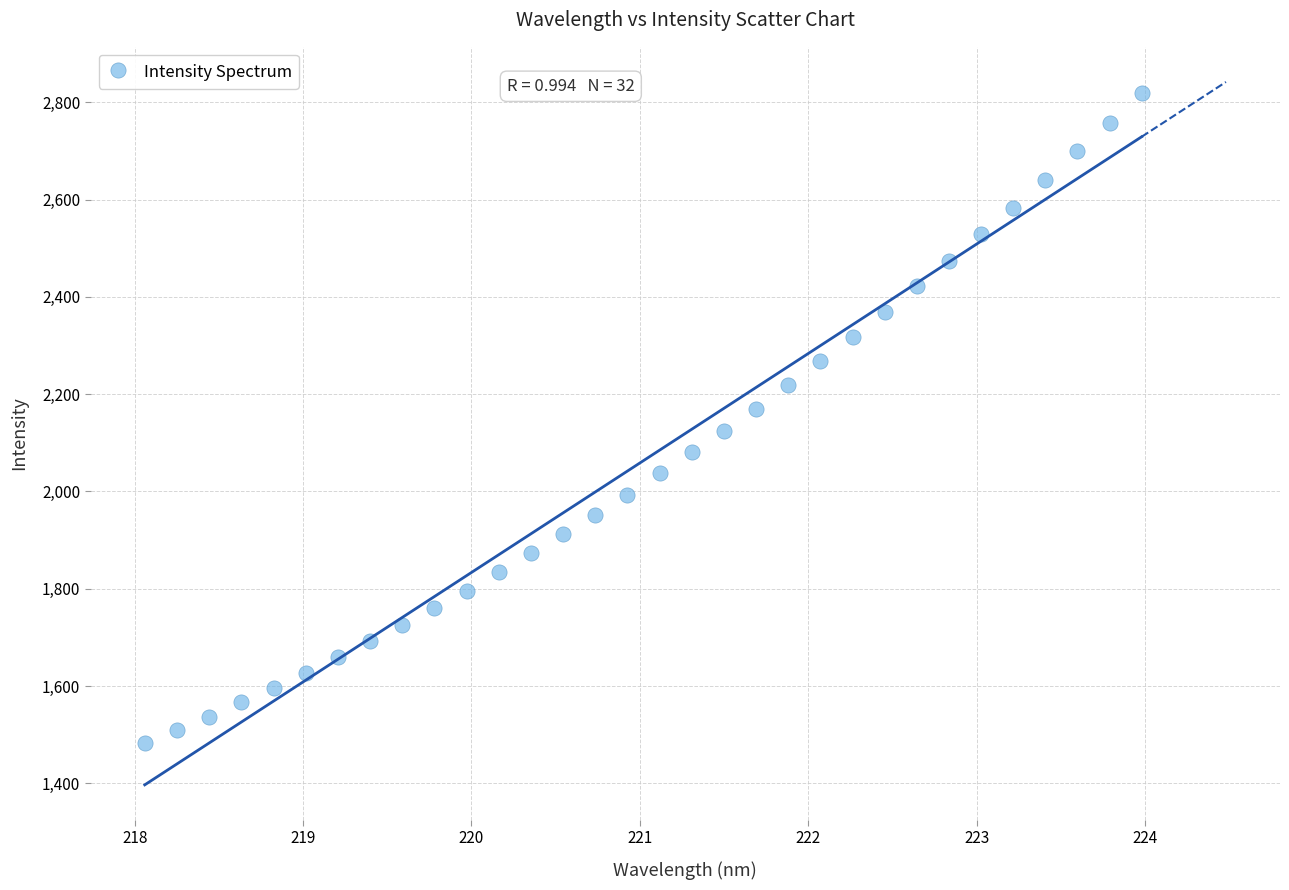

What is the range of Y values (max minus min)?

1335.8